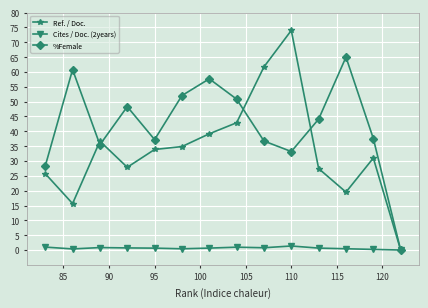

How many interior local peaks does the Ref. / Doc. series have?

3